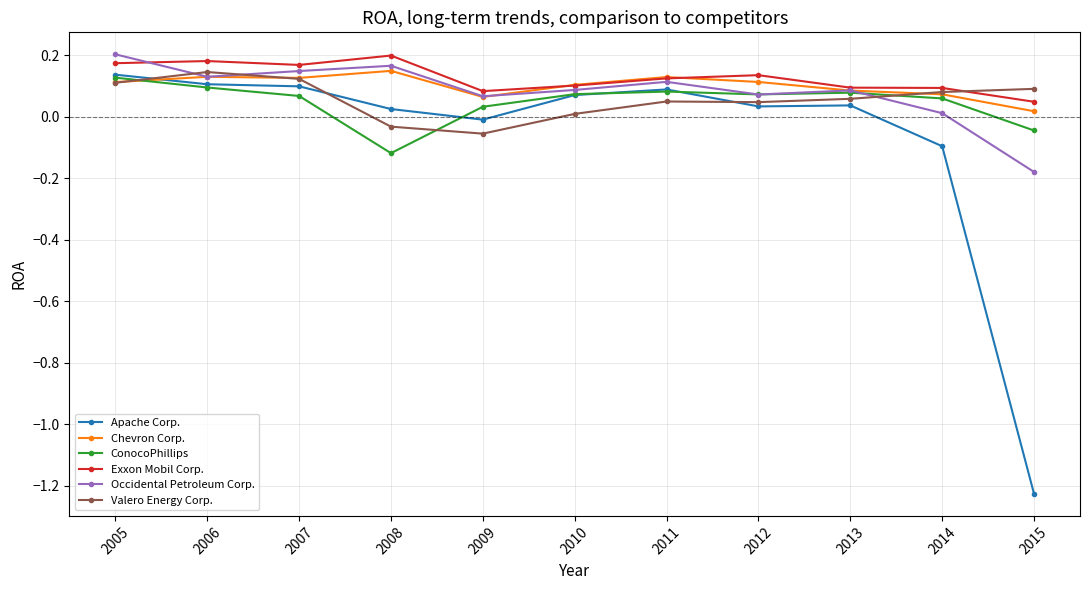

True or false: Chevron Corp. and Apache Corp. cross at least once.

True